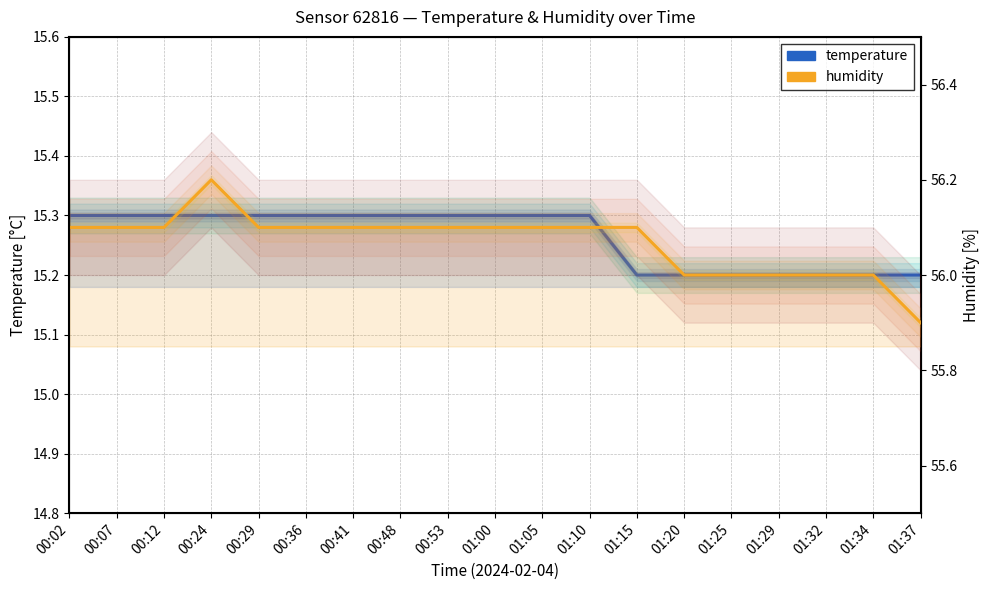

Is it true that humidity equals 56.2 at 00:24?

True